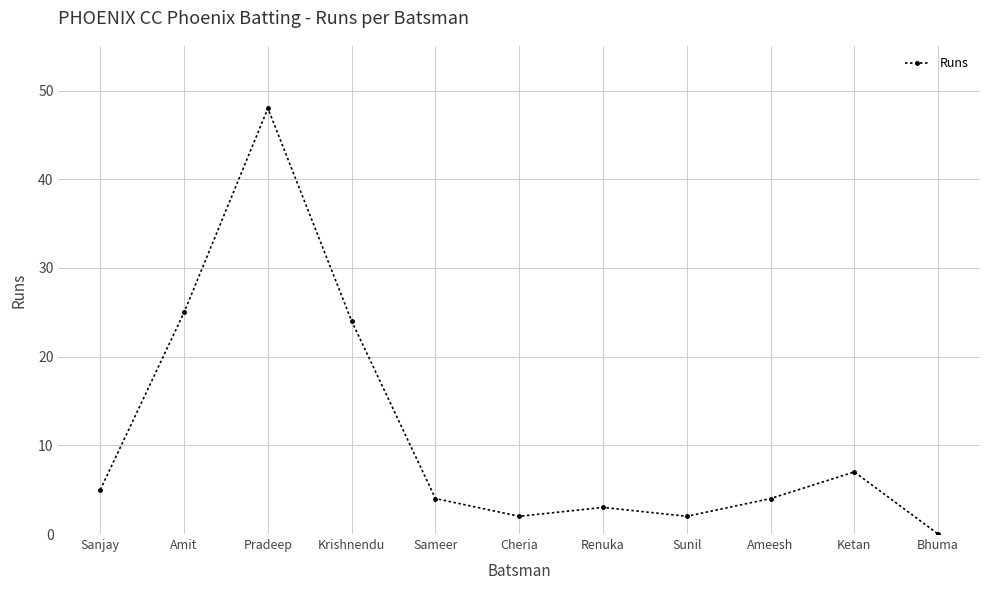

What position from the left is Sanjay?

1